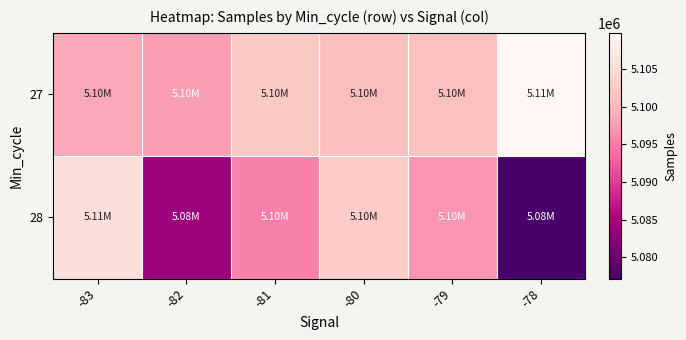

Which series has the largest range (max minus min)?

28